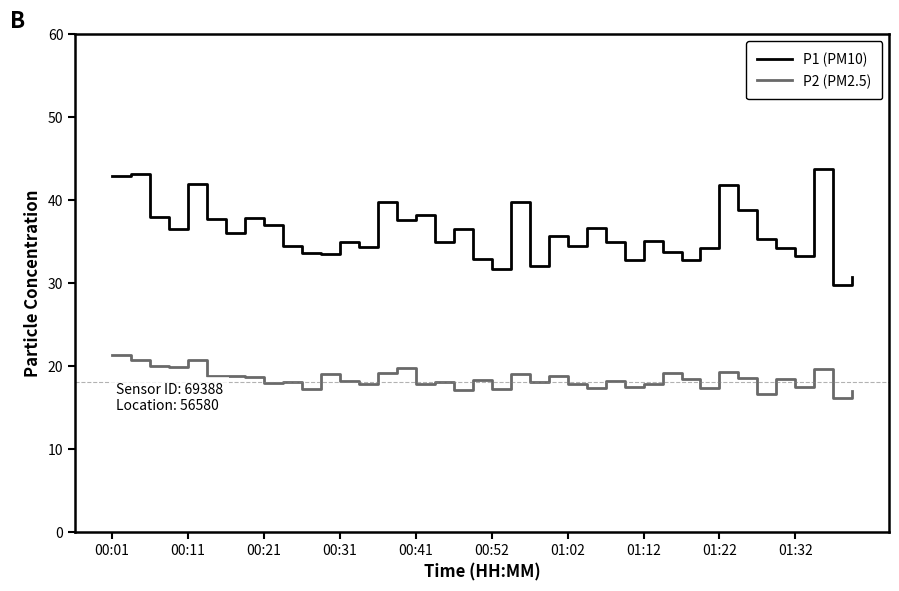

Which series has the widest spread of values?

P1 (PM10)